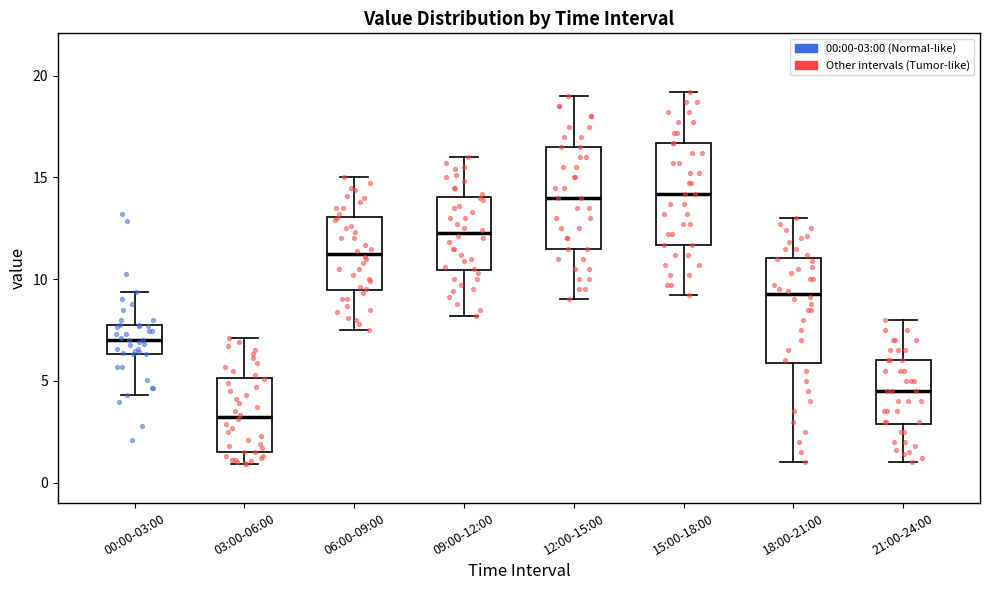

Reading left to right, transcribe this box plot: for each box, give where its median line is, the range the box spans, and where its two whiskers end, as read against the y-axis. The values are not printed on the chart, so give them approximately, as read against the axis.

00:00-03:00: median 7.0, box 6.5 to 8.0, whiskers 4.5 to 9.5
03:00-06:00: median 3.0, box 1.5 to 5.0, whiskers 1.0 to 7.0
06:00-09:00: median 11.5, box 9.5 to 13.0, whiskers 7.5 to 15.0
09:00-12:00: median 12.5, box 10.5 to 14.0, whiskers 8.0 to 16.0
12:00-15:00: median 14.0, box 11.5 to 16.5, whiskers 9.0 to 19.0
15:00-18:00: median 14.0, box 11.5 to 16.5, whiskers 9.0 to 19.0
18:00-21:00: median 9.5, box 6.0 to 11.0, whiskers 1.0 to 13.0
21:00-24:00: median 4.5, box 3.0 to 6.0, whiskers 1.0 to 8.0